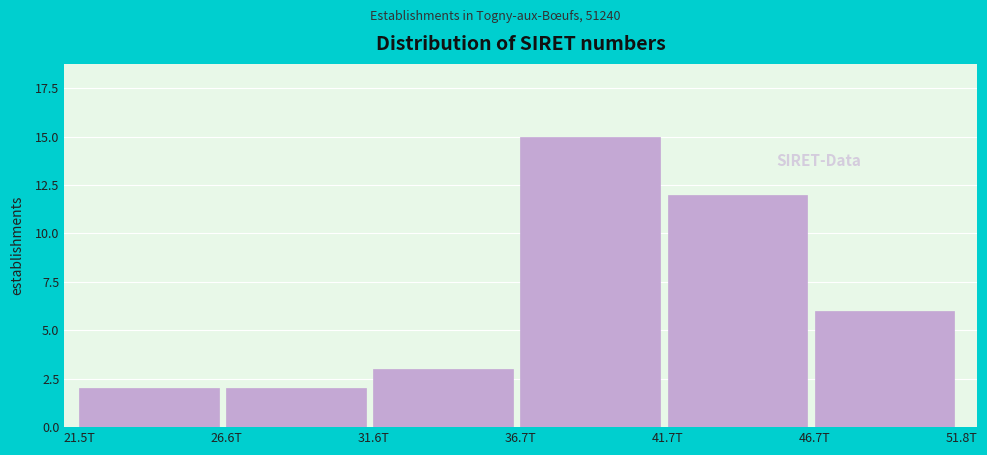

Reading left to right, list all the values displayed in this chart.

2	2	3	15	12	6